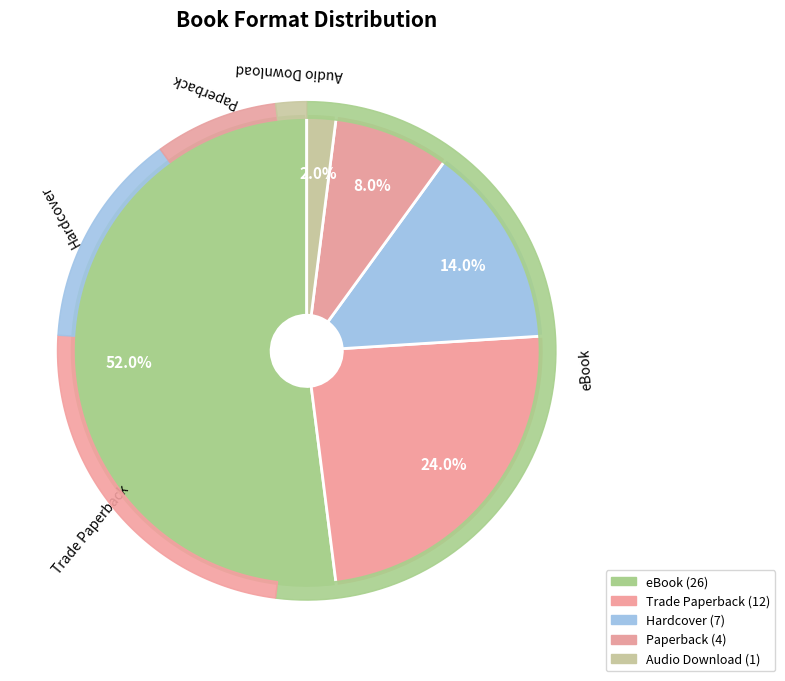

What portion of the pie excludes eBook?

48.0%